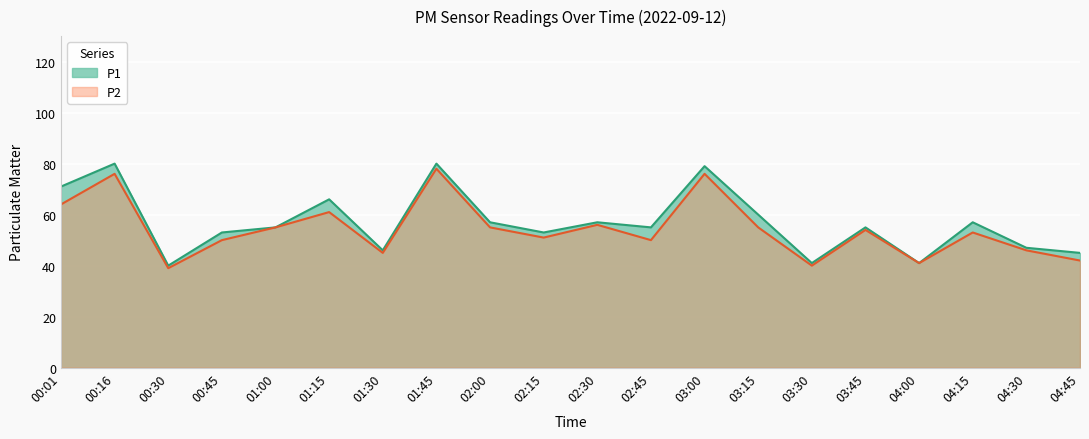

What is the label of the 12th point from the left?

02:45